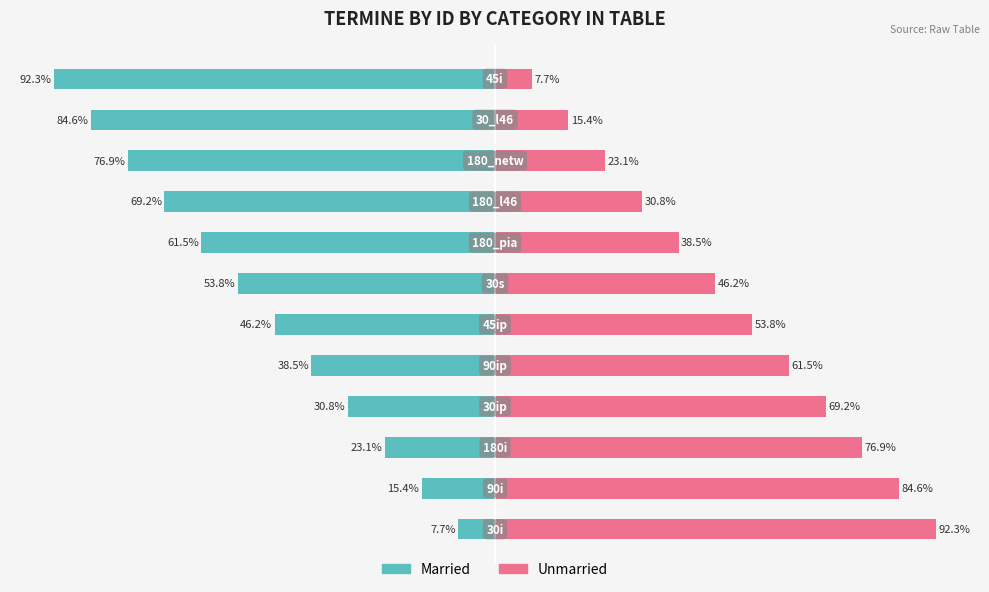

What is the difference between the Married values at 4 and 11?

53.8